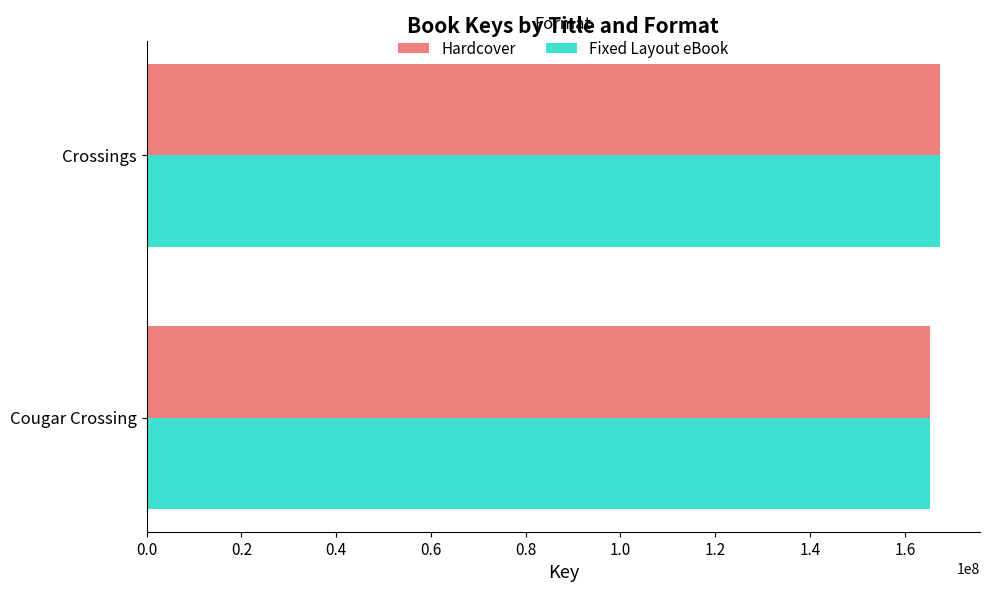

What is the sum of the Fixed Layout eBook values at Cougar Crossing and Crossings?

332708218